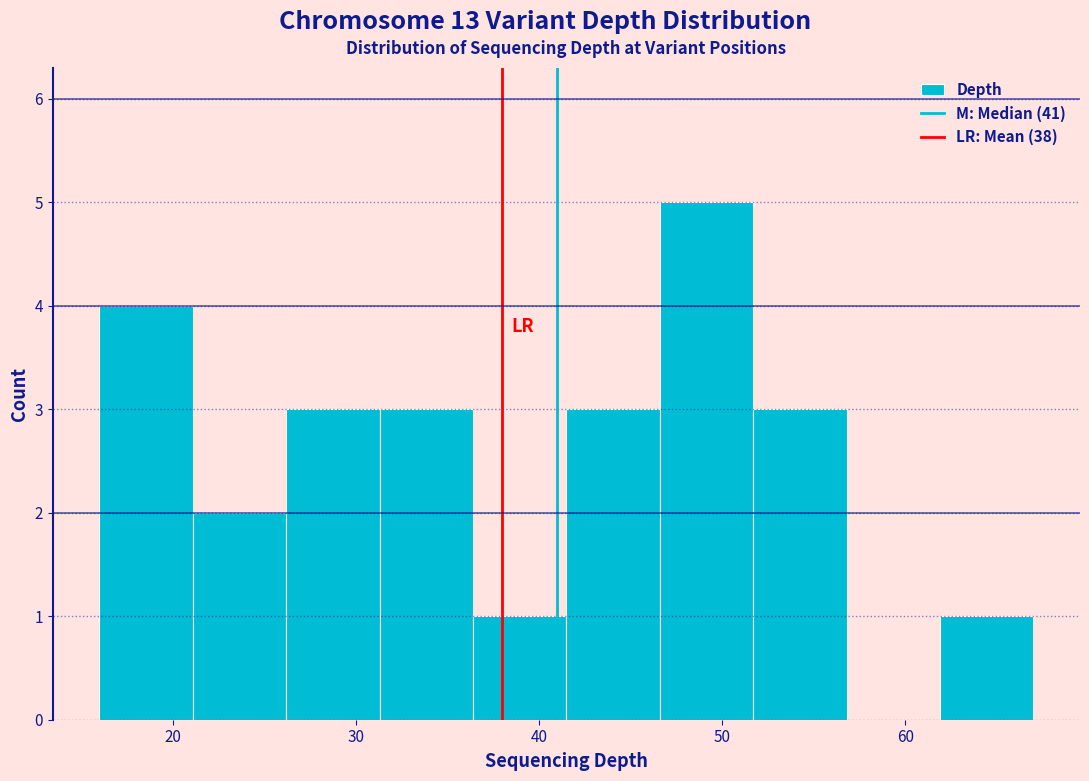

Reading left to right, list every bar in this chart as the range it spans on the x-axis followed by its height. Neither the bar edges nor the heights are printed on the chart, so give them approximately, as read against the axes.

16.0 to 21.1: 4
21.1 to 26.2: 2
26.2 to 31.3: 3
31.3 to 36.4: 3
36.4 to 41.5: 1
41.5 to 46.6: 3
46.6 to 51.7: 5
51.7 to 56.8: 3
56.8 to 61.9: 0
61.9 to 67.0: 1